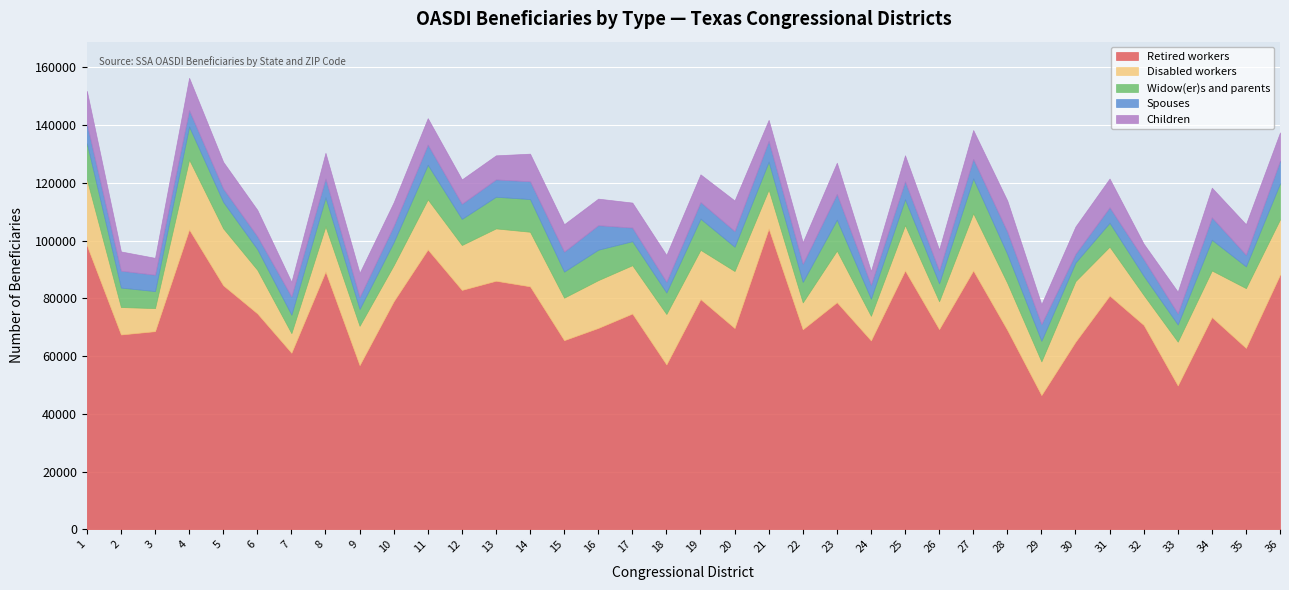

Which series has the largest total across all categories?

Retired workers